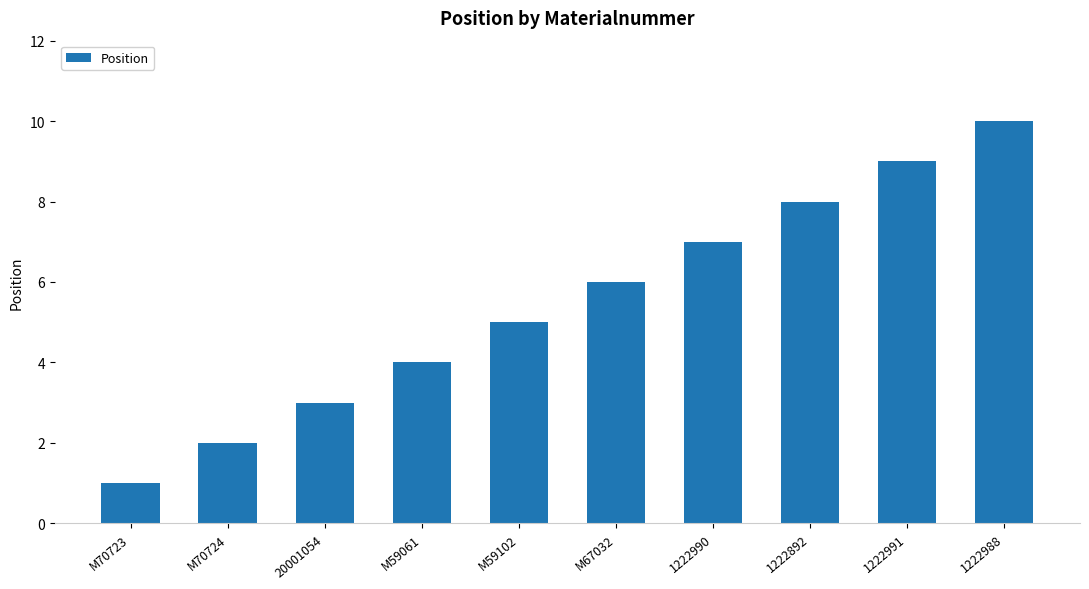

True or false: the data shows 15 at 1222991.

False